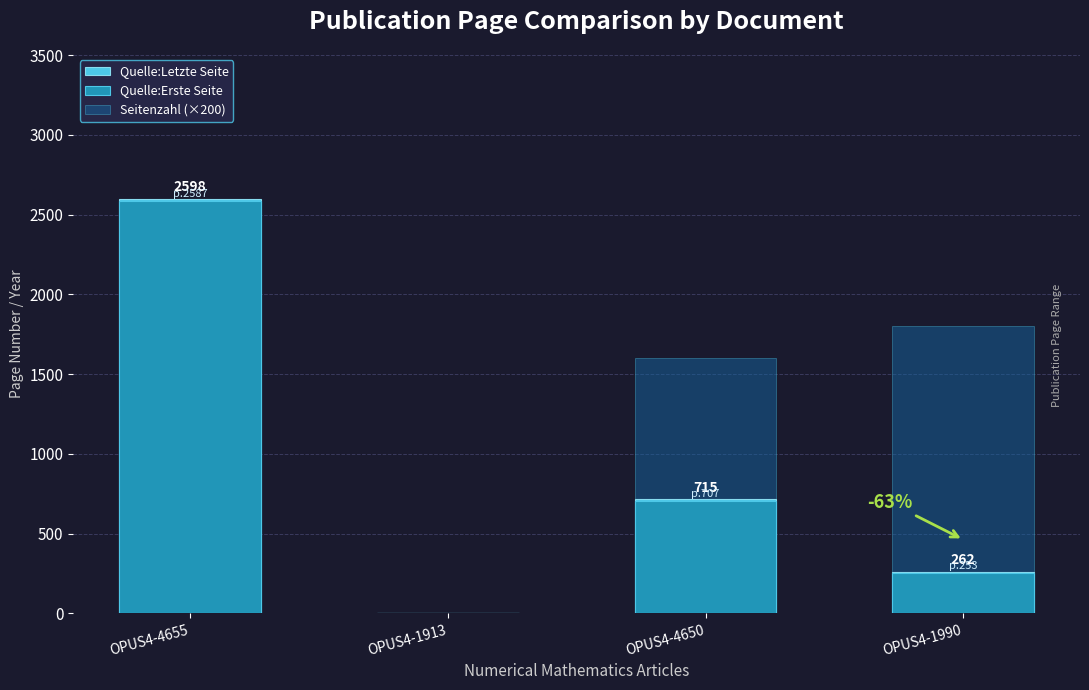

List the labels in order of Seitenzahl (×200) value, largest first.

OPUS4-4655, OPUS4-1990, OPUS4-4650, OPUS4-1913